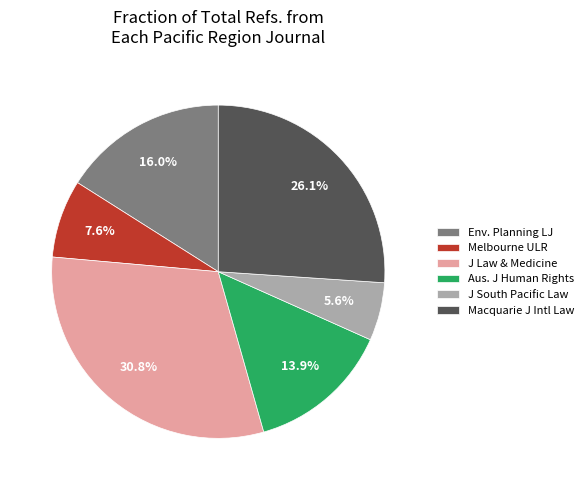

What is the largest slice in the pie chart?

J Law & Medicine